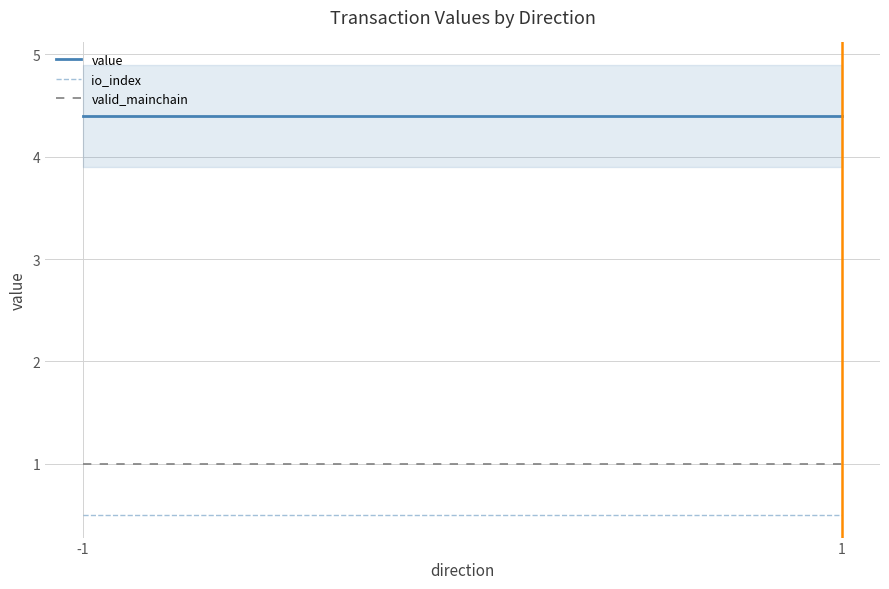

What is the value of the valid_mainchain point at the 1st from the left?

1.0